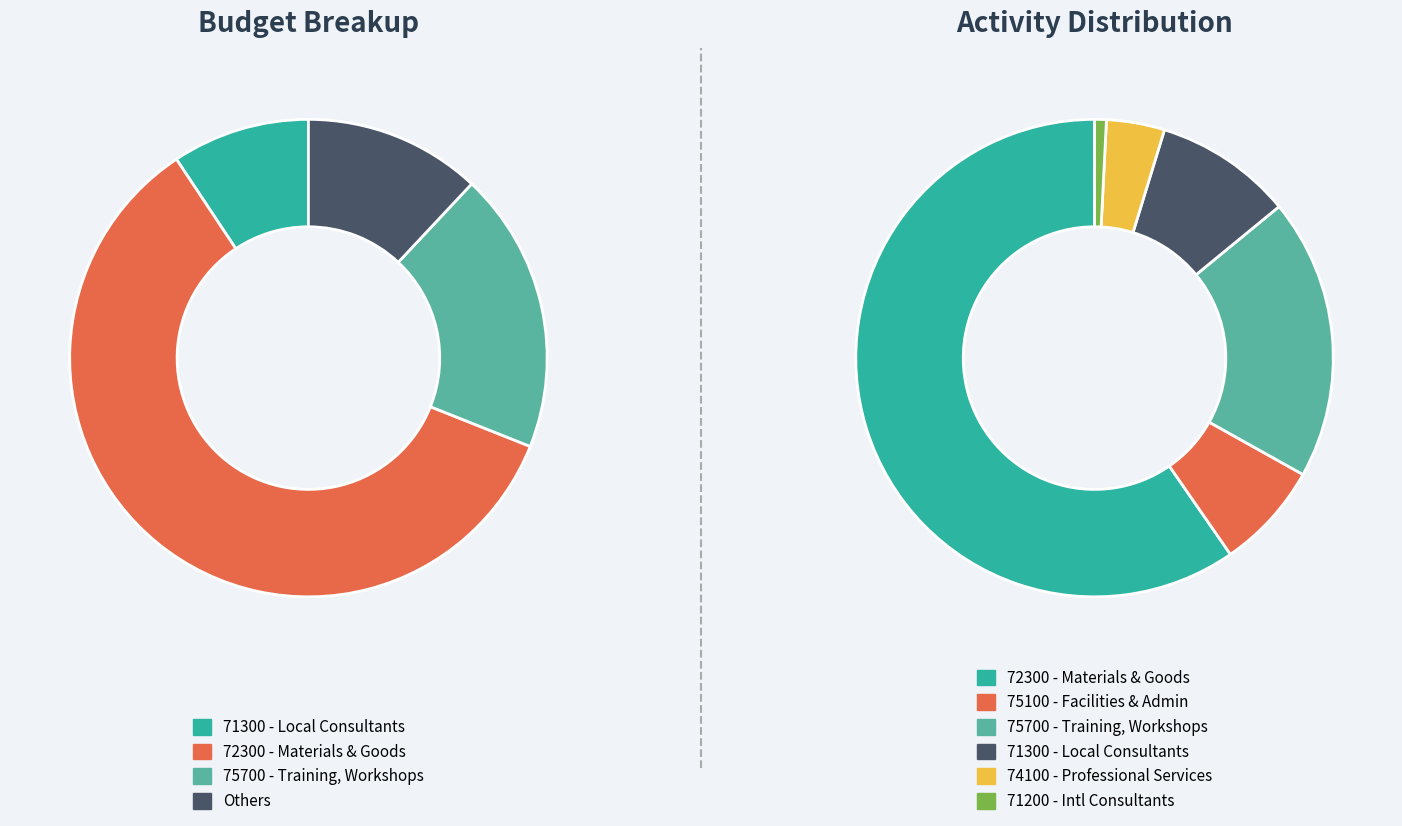

How many segments does this pie chart have?

7